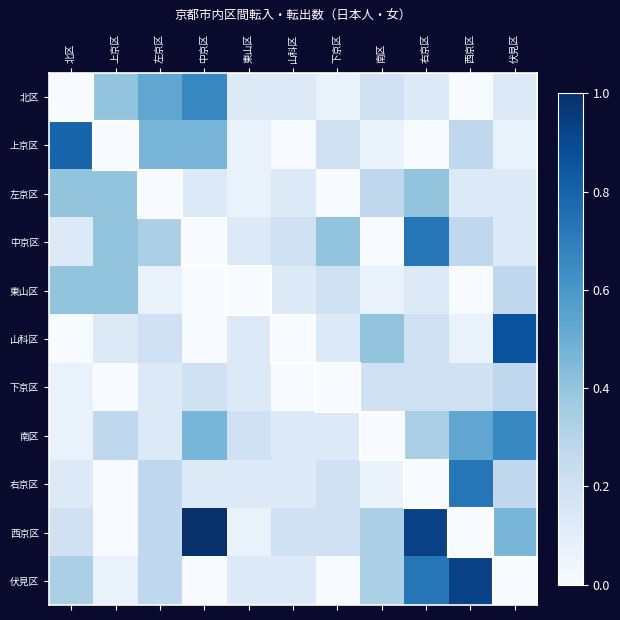

What is the spread (max minus min) of values at 左京区?

0.5